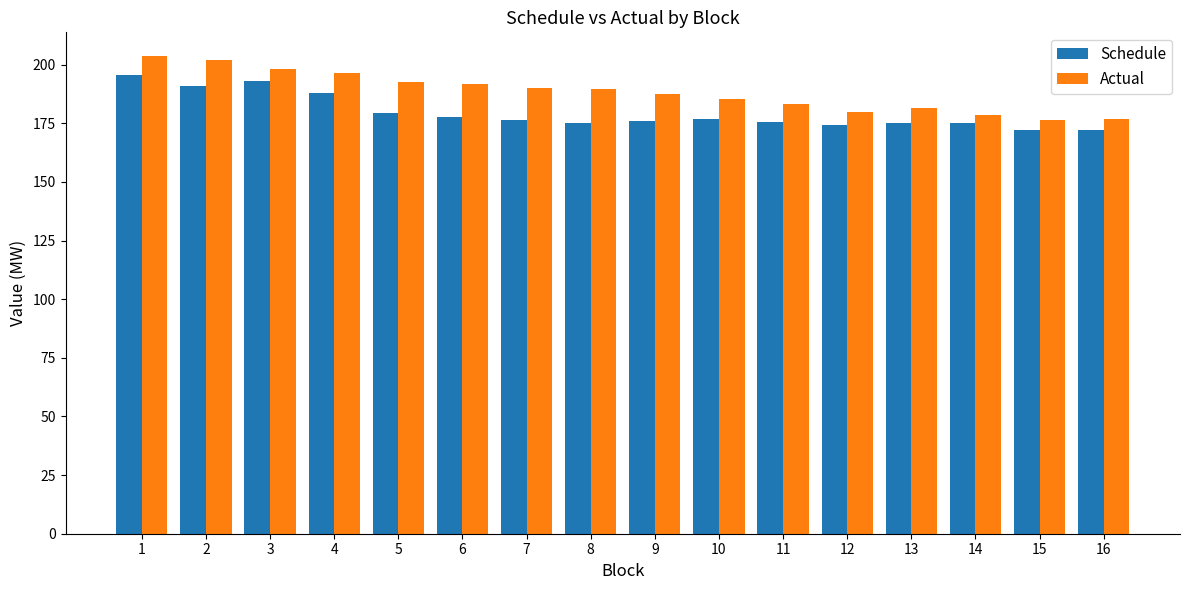

True or false: Actual has a value of 132.9 at 6.

False